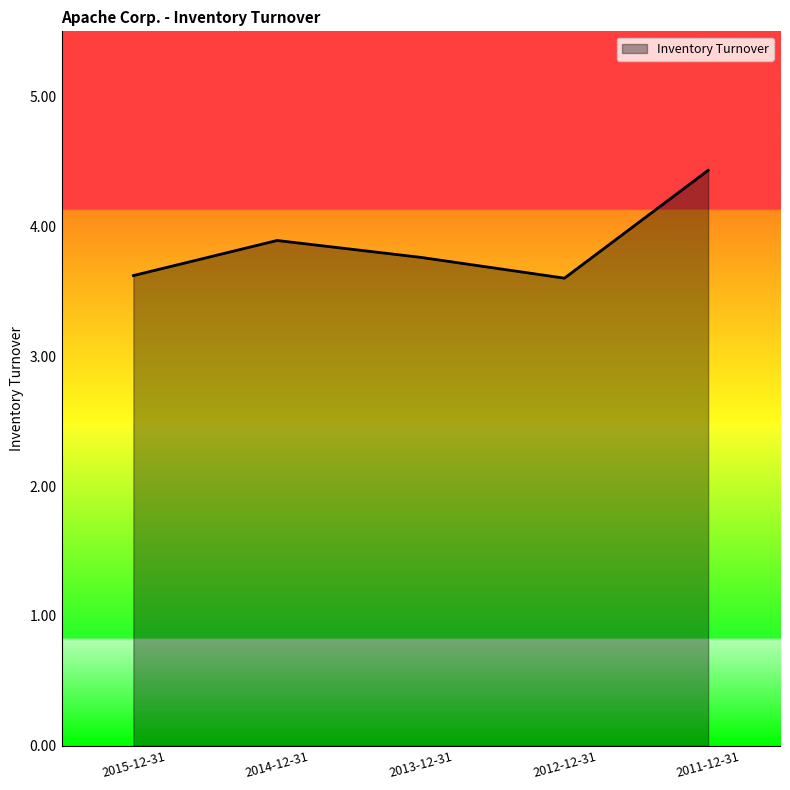

What position from the right is 2013-12-31?

3